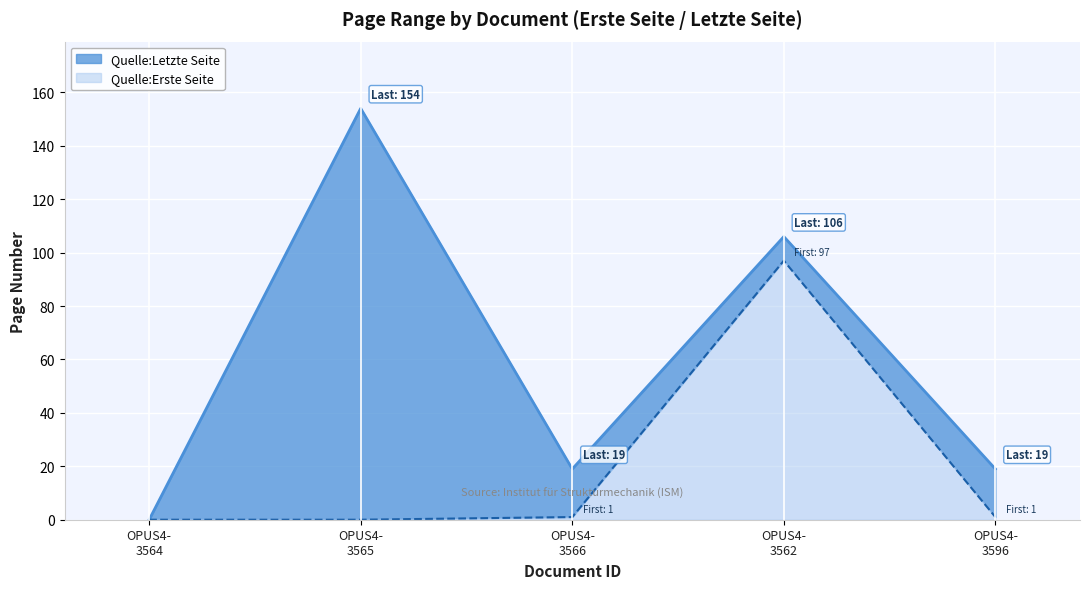

Rank the series at OPUS4- 3596 from highest to lowest value.

Quelle:Letzte Seite, Quelle:Erste Seite